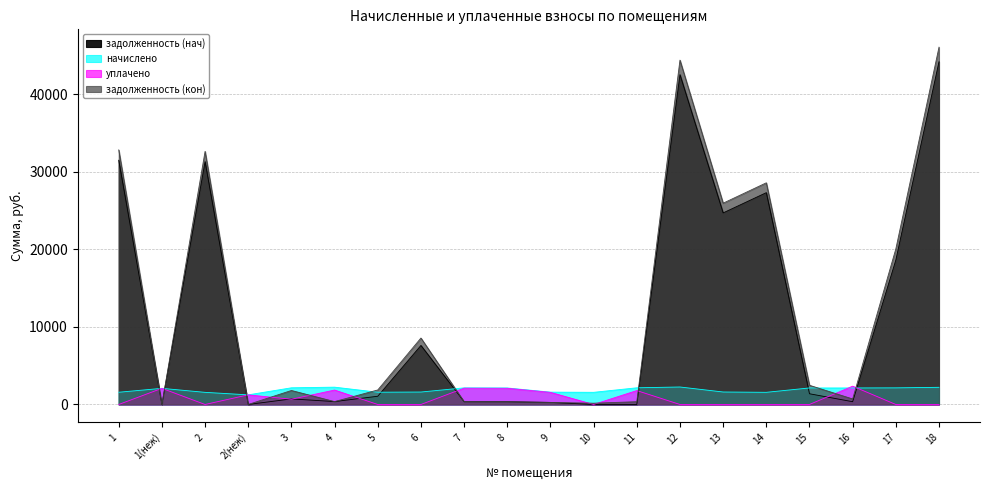

Where is the first local maximum for задолженность (нач)?

2